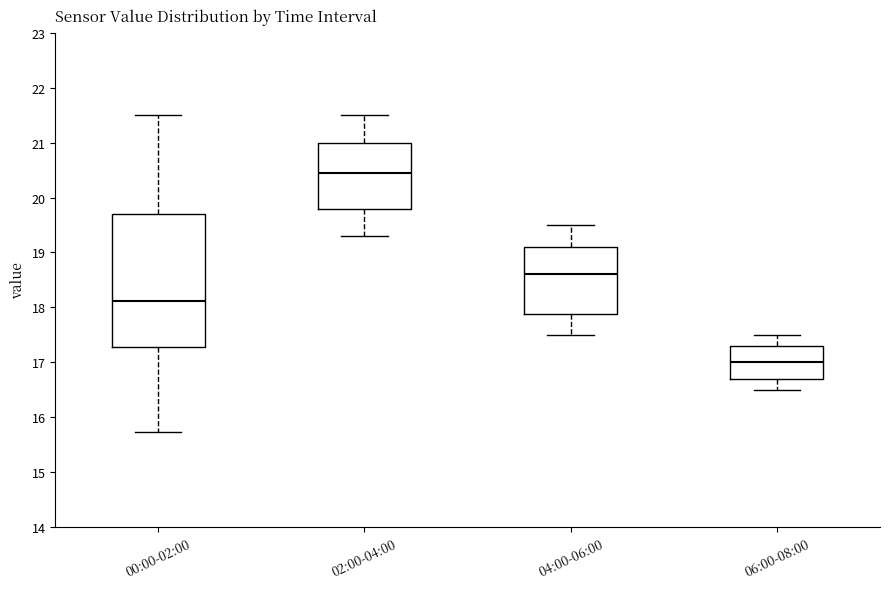

Which box's median line is the lowest?

06:00-08:00